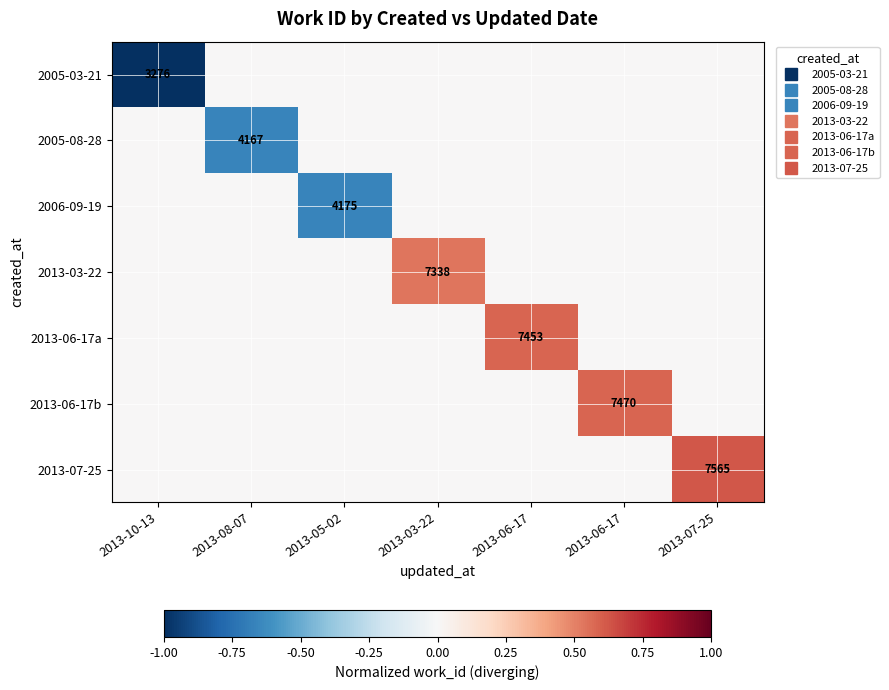

Is the value of 2005-03-21 at 2013-10-13 greater than the value of 2006-09-19 at 2013-10-13?

No